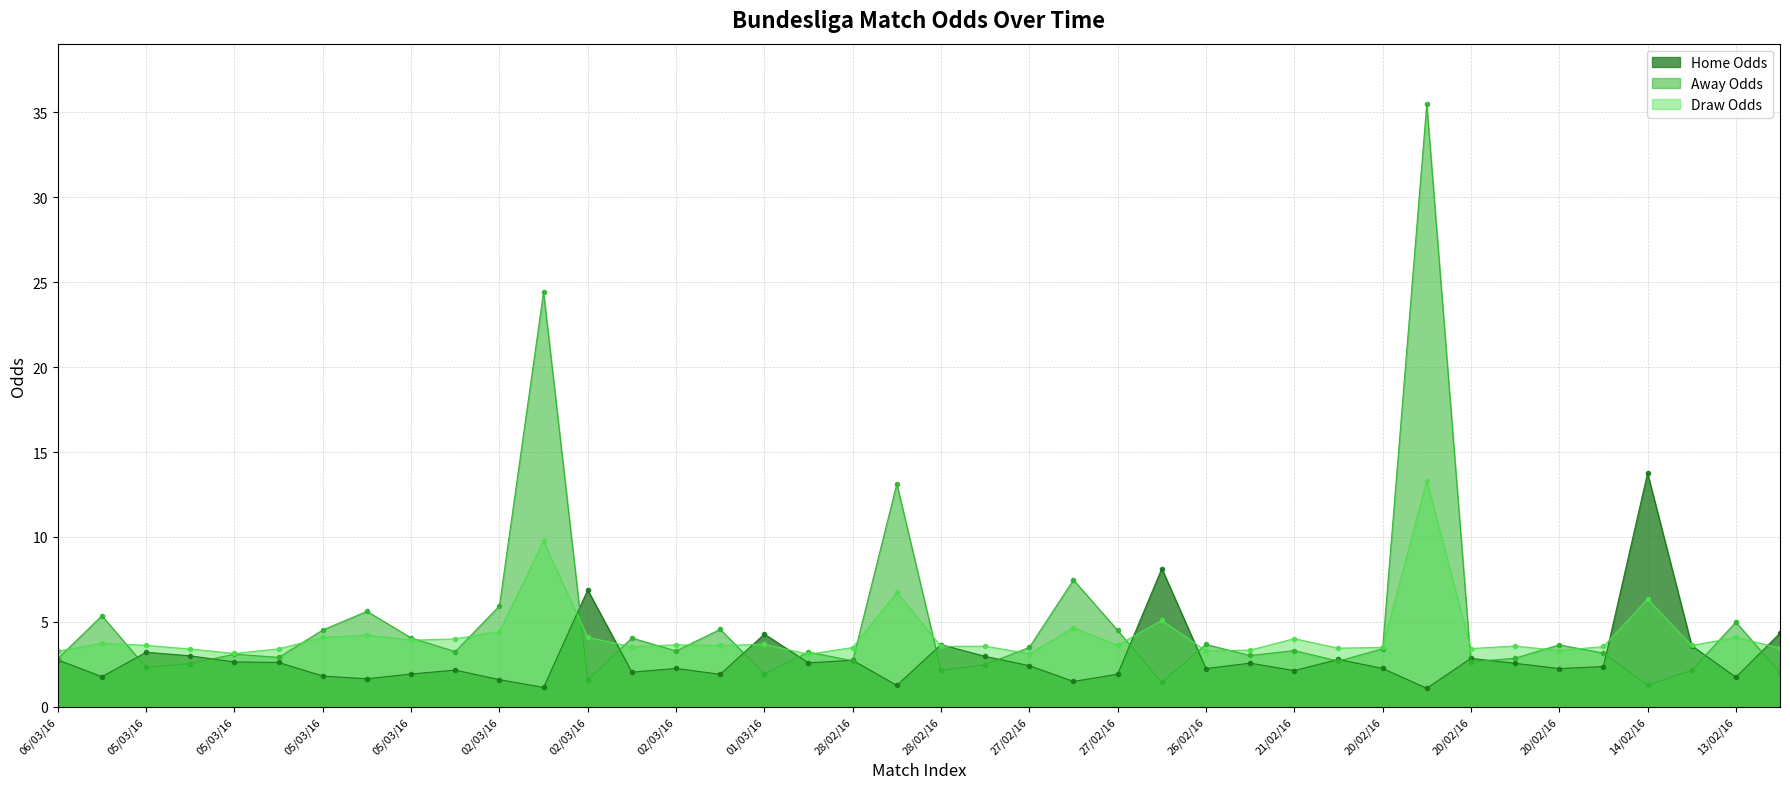

How many interior local valleys does the Away Odds series have?

13